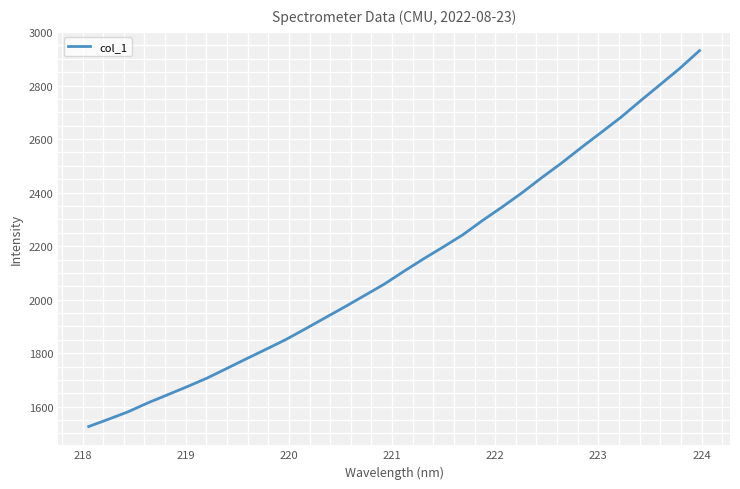

What is the difference between the maximum and minimum values?

1404.4